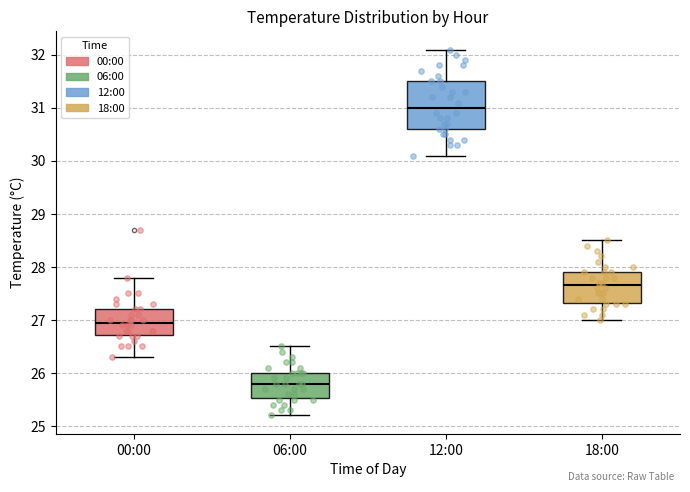

Reading left to right, transcribe this box plot: for each box, give where its median line is, the range the box spans, and where its two whiskers end, as read against the y-axis. The values are not printed on the chart, so give them approximately, as read against the axis.

00:00: median 27.0, box 26.7 to 27.2, whiskers 26.3 to 27.8
06:00: median 25.8, box 25.5 to 26.0, whiskers 25.2 to 26.5
12:00: median 31.0, box 30.6 to 31.5, whiskers 30.1 to 32.1
18:00: median 27.7, box 27.3 to 27.9, whiskers 27.0 to 28.5